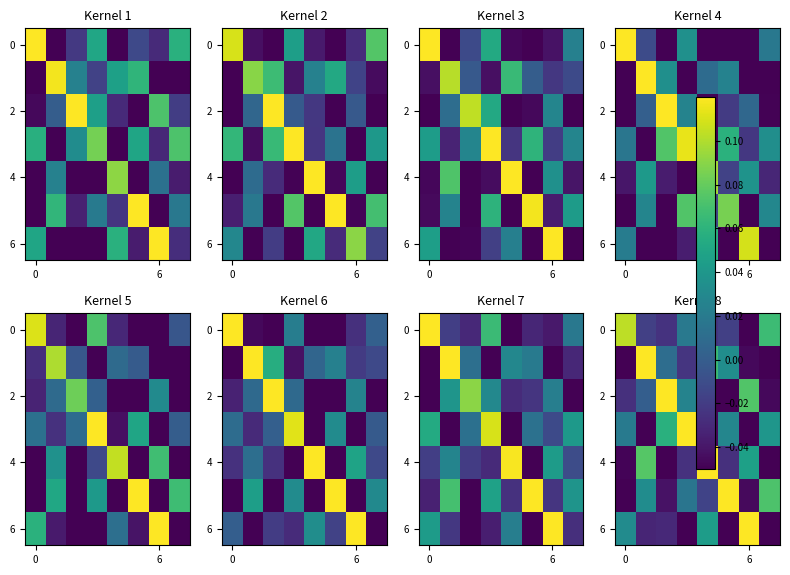

How many values in row_4 are above zero?

3